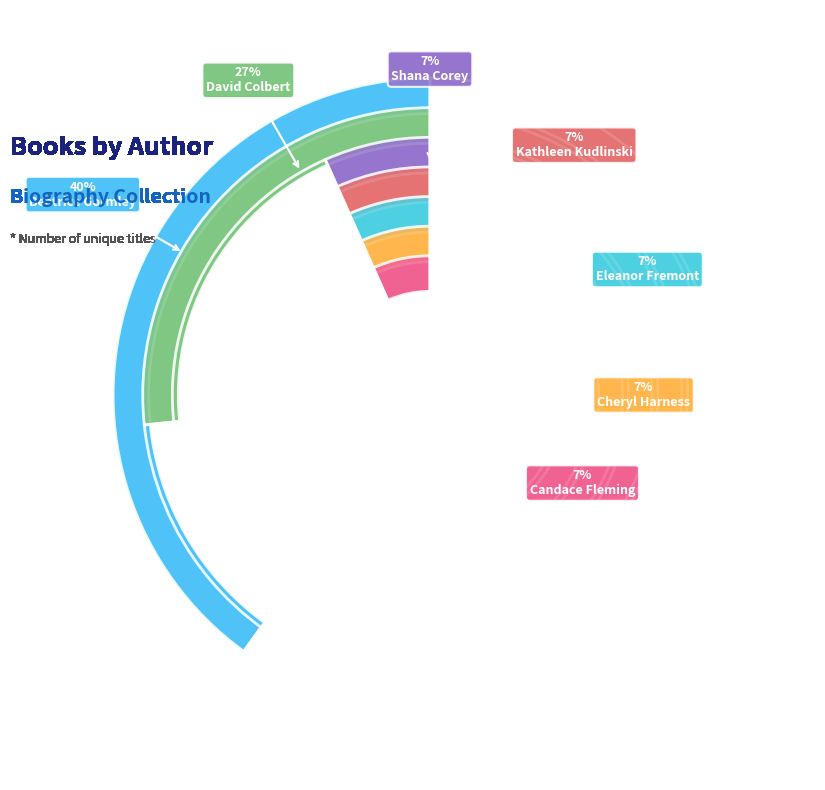

To the nearest percent, what portion does Beatrice Gormley represent?

40%